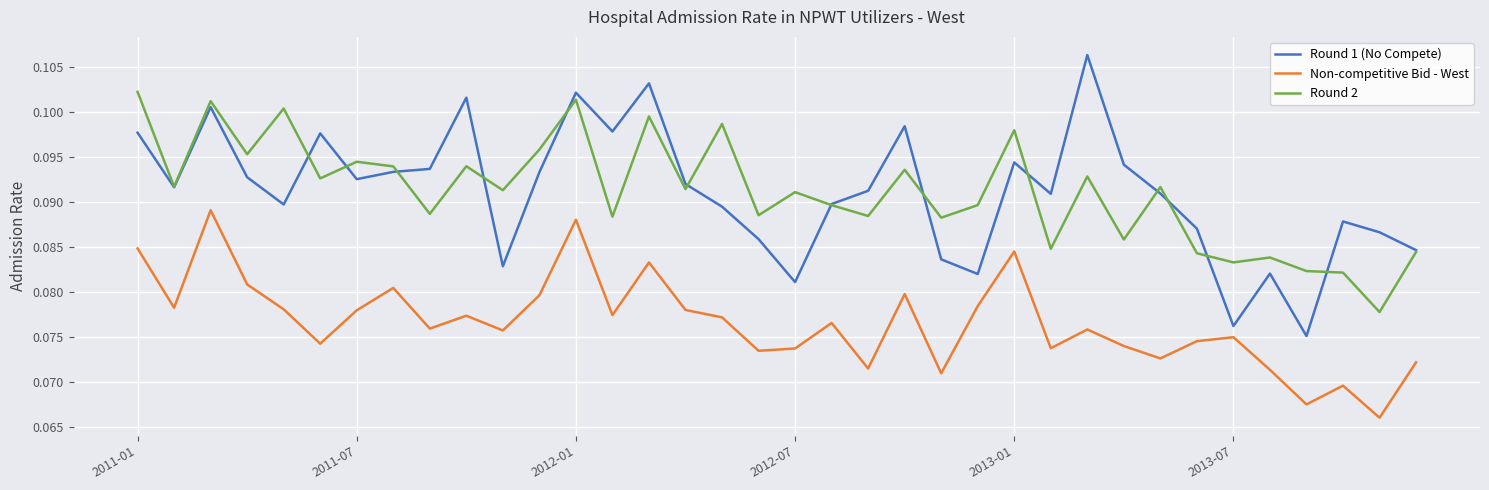

Which series has the widest spread of values?

Round 1 (No Compete)